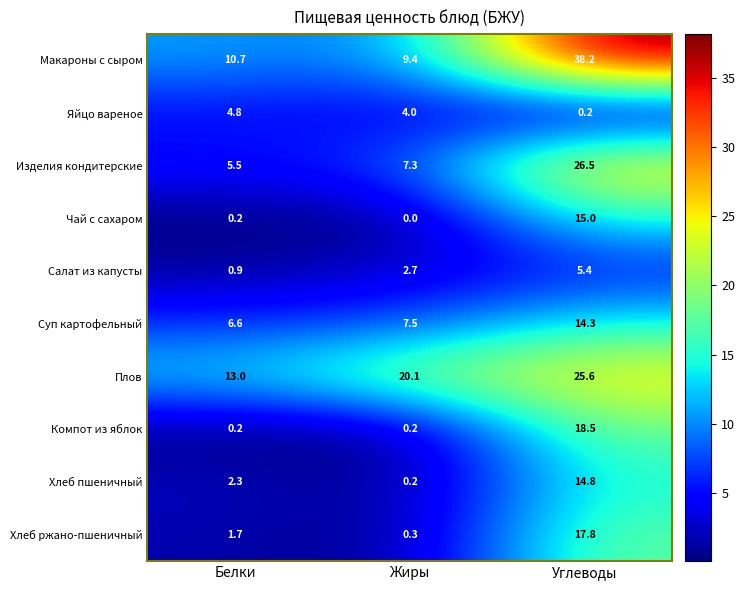

Which series has the widest spread of values?

Макароны с сыром